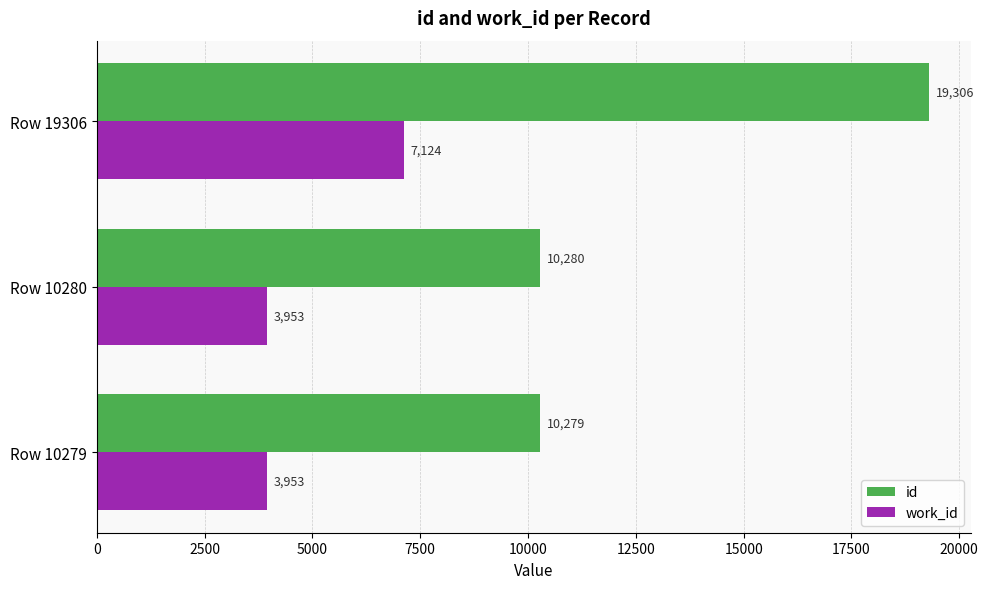

Read the work_id value at Row 19306, to the nearest 100.

7100